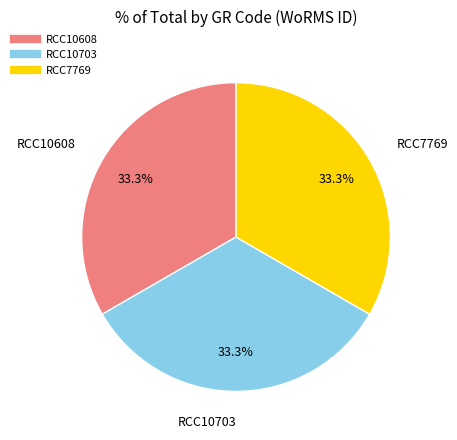

How many slices are in this pie chart?

3